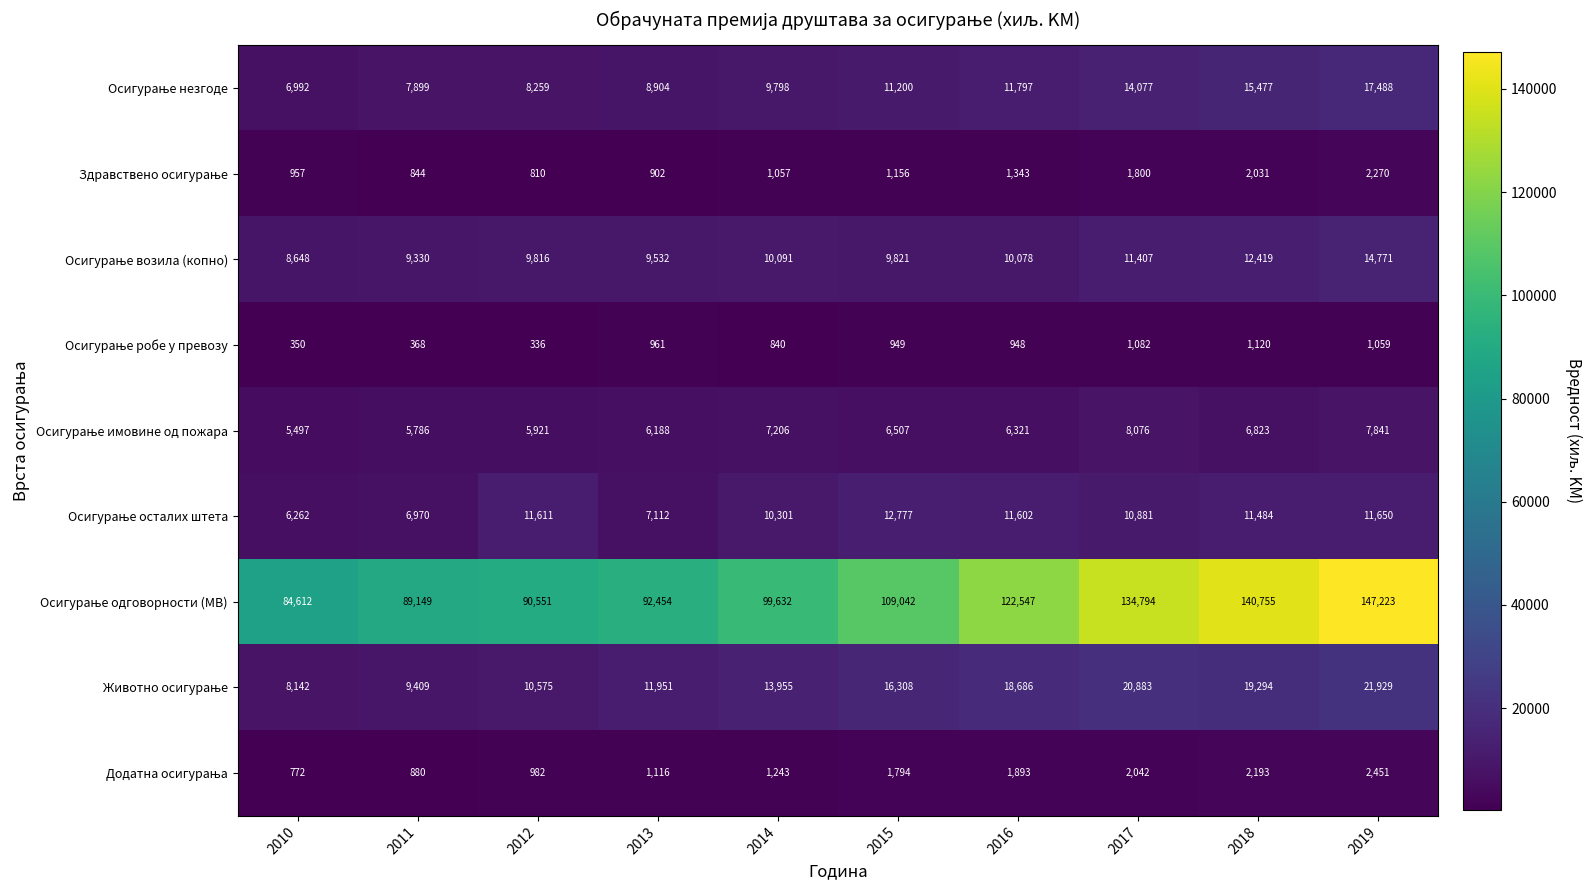

At which category is the sum across all series the highest?

2019